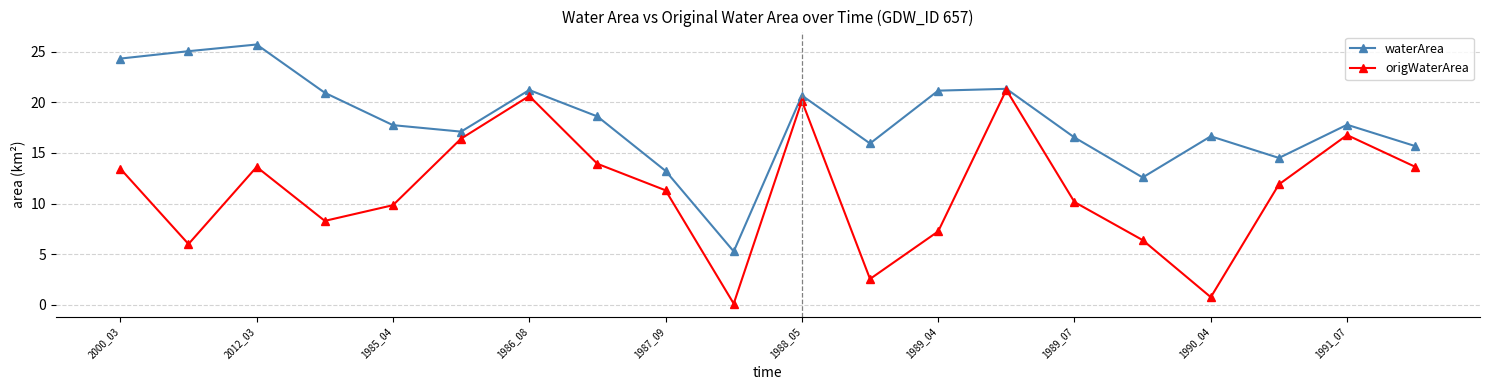

What is the value of the waterArea point at the 19th from the left?

17.8